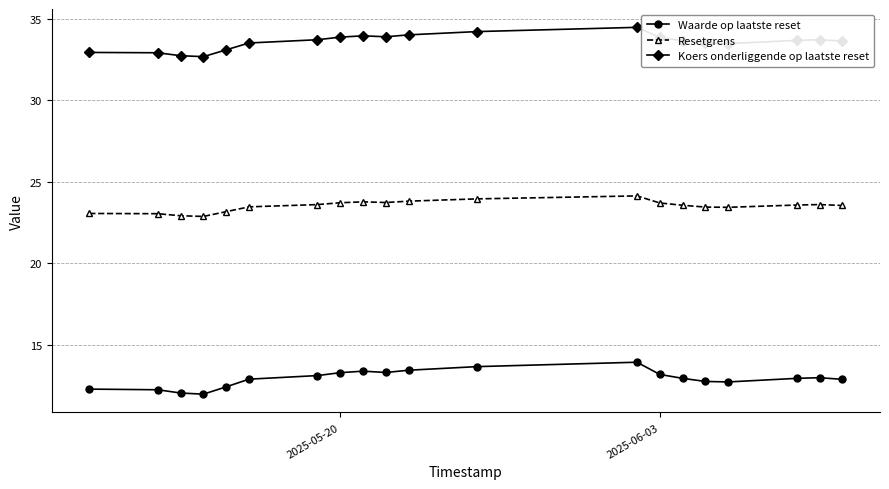

What is the difference between the maximum and minimum values in the Waarde op laatste reset series?

2.0